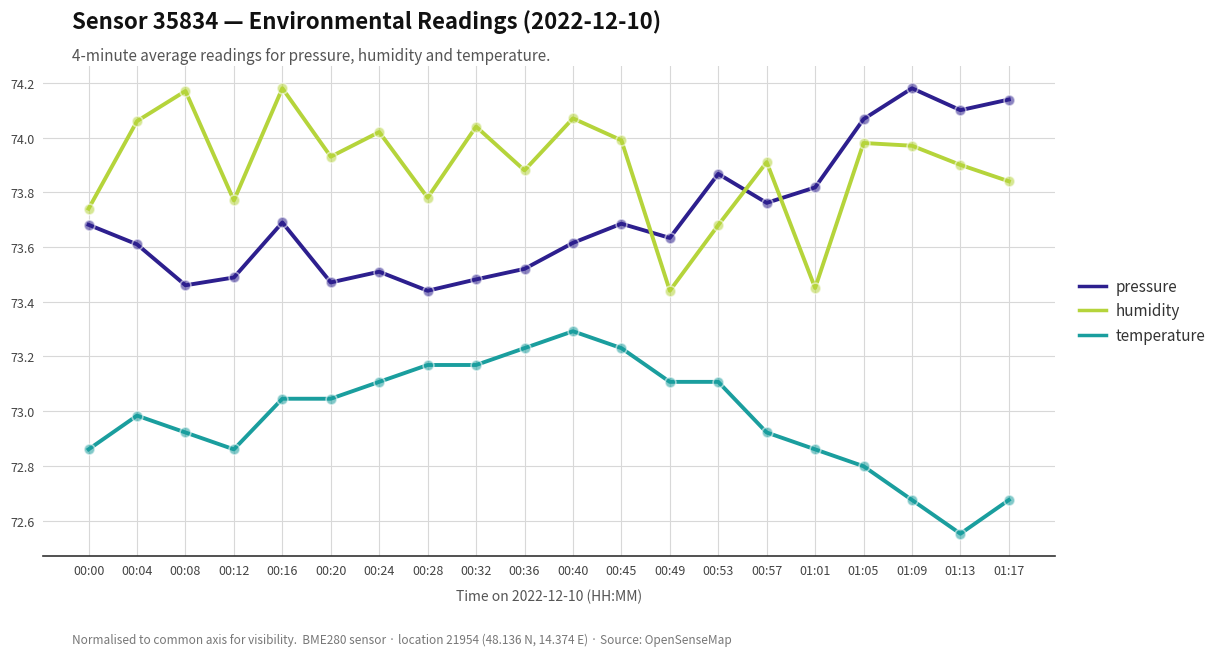

Is the value of humidity at 00:04 greater than the value of pressure at 00:53?

Yes